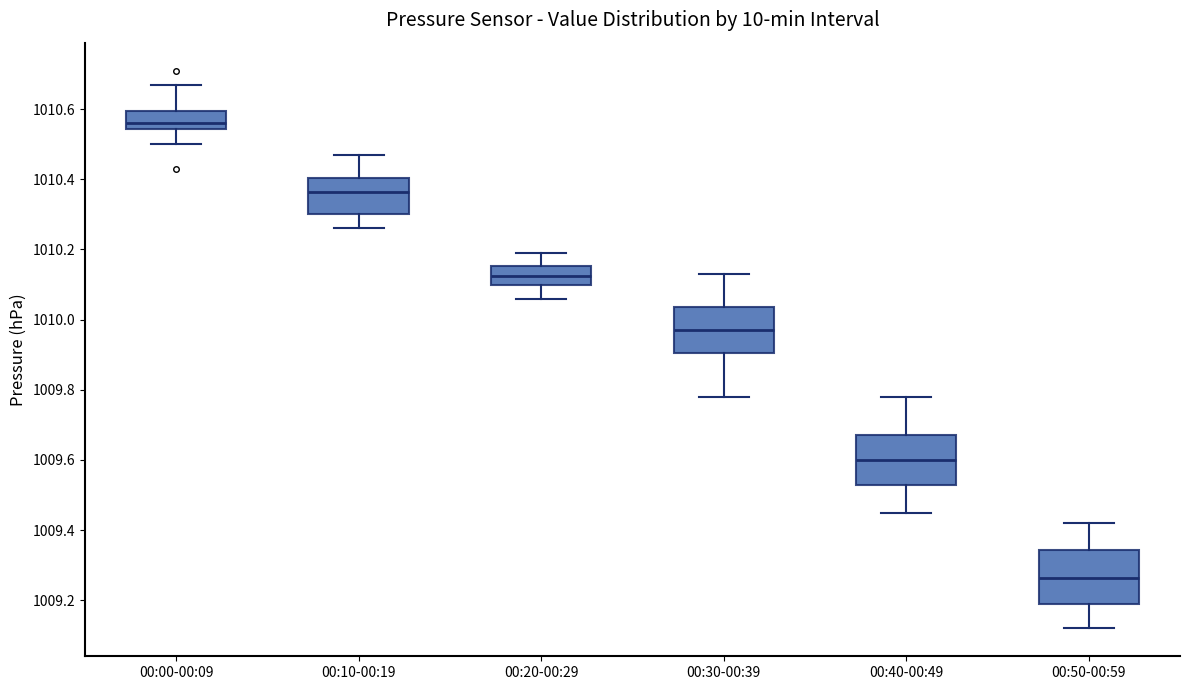

Which box's median line is the lowest?

00:50-00:59